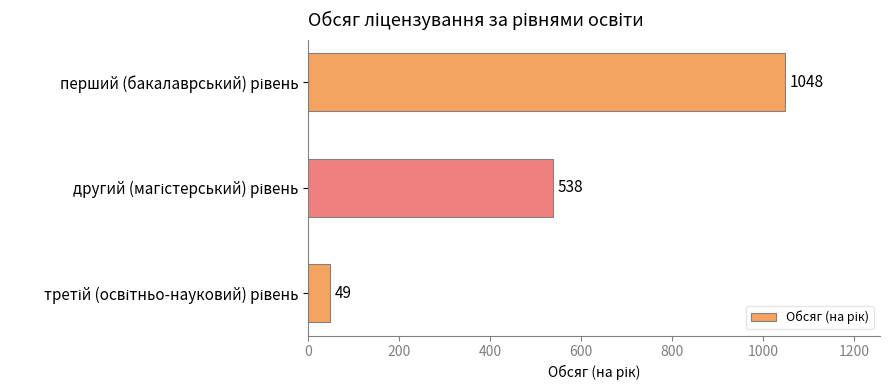

Count the values in the range 49 to 1048.

3